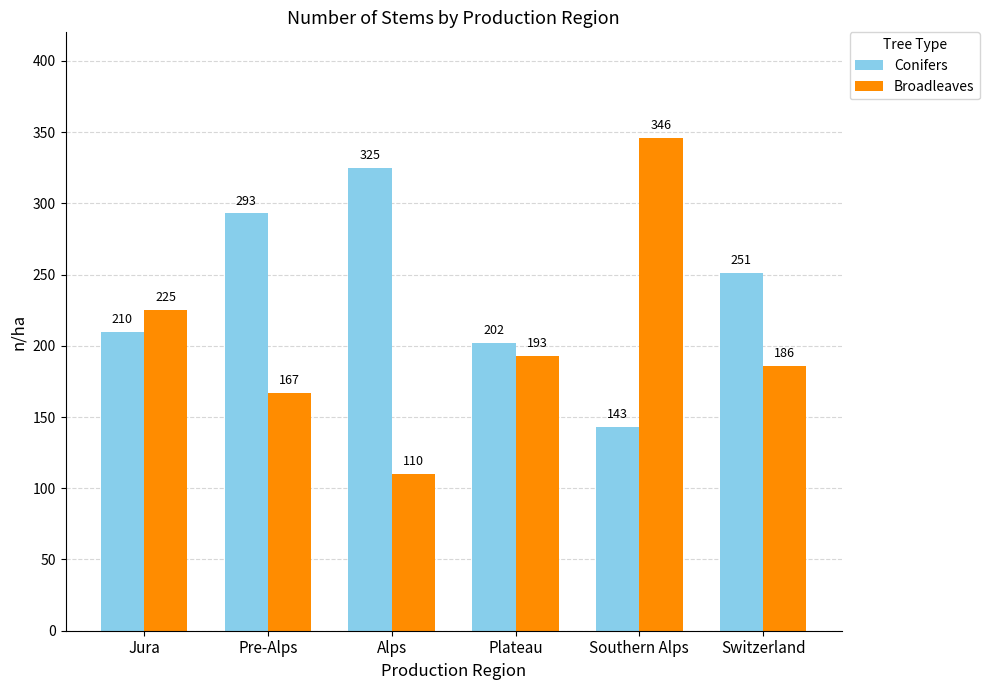

How many bars are there in total?

12